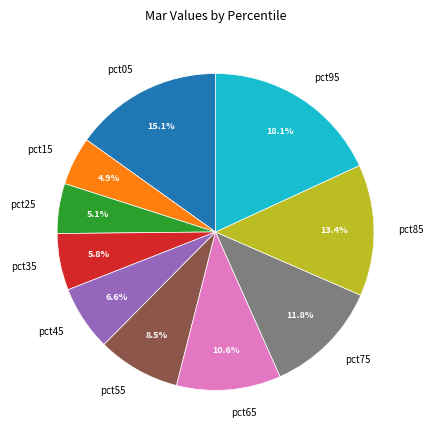

Do pct35 and pct25 together represent more than half of the pie?

No